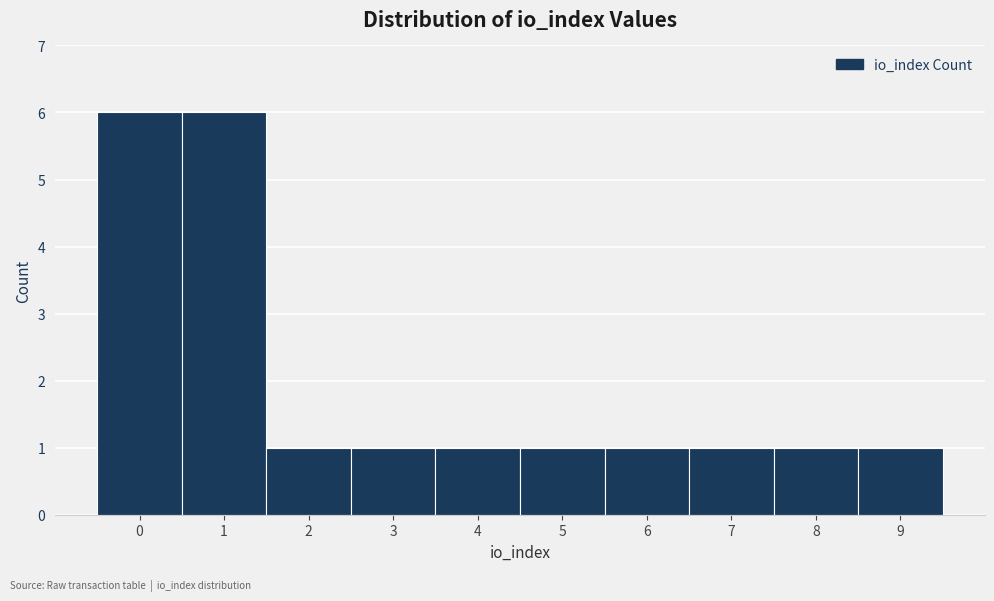

Reading left to right, list all the values displayed in this chart.

6	6	1	1	1	1	1	1	1	1